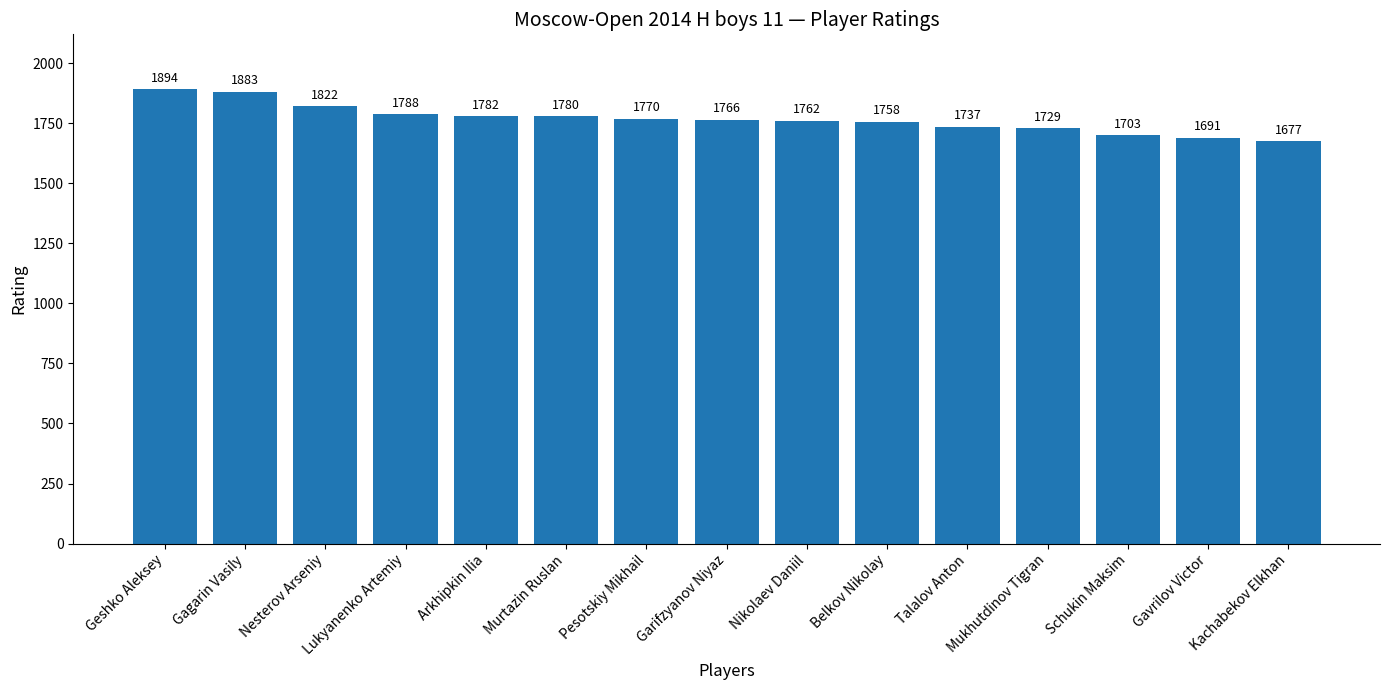

Are the bars grouped side by side (vs. stacked)?

No